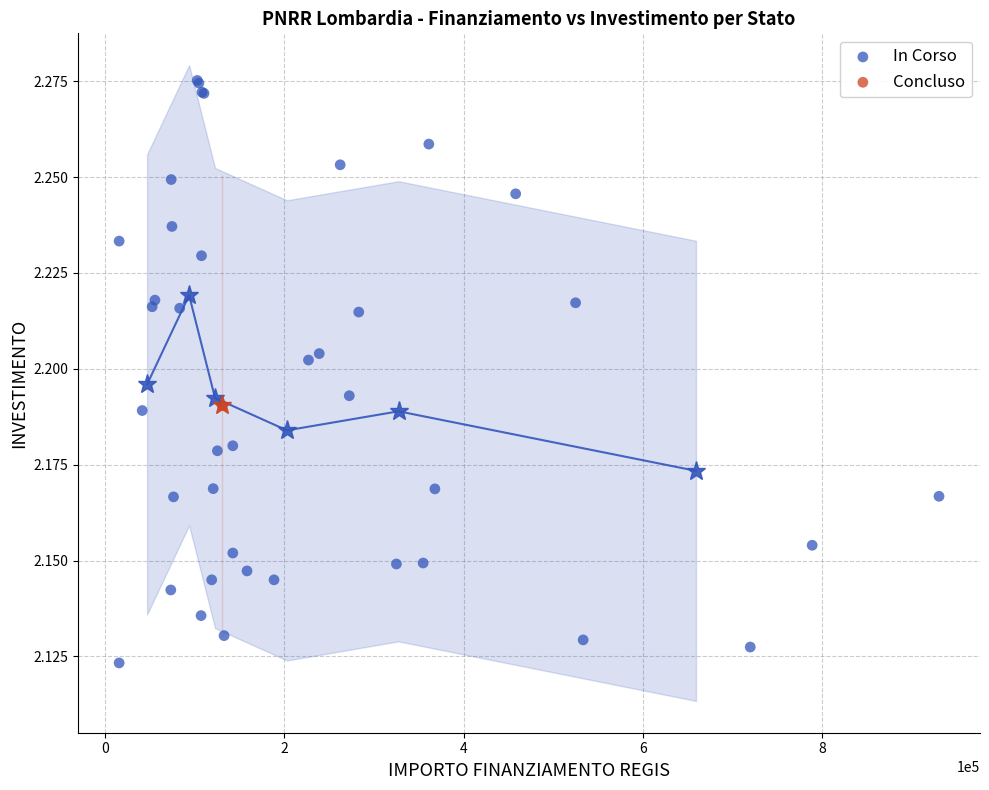

What are all the series names shown in the legend?

In Corso, Concluso